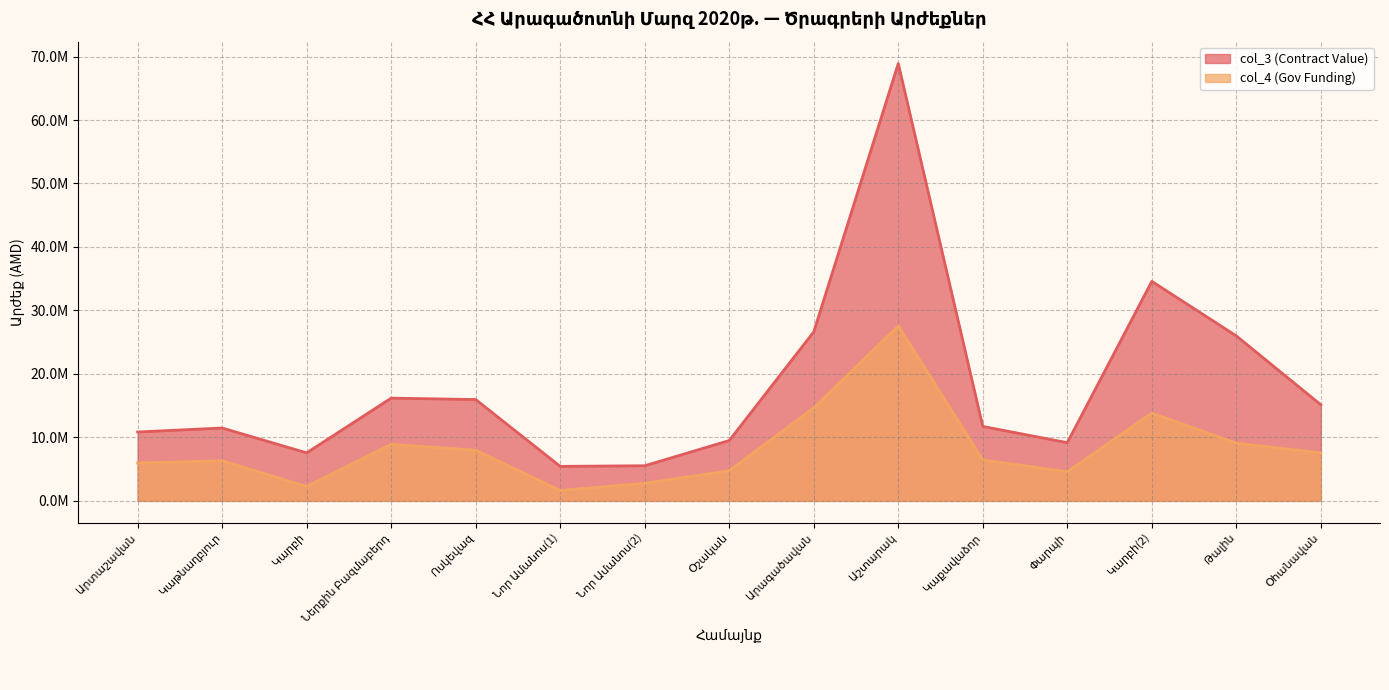

True or false: col_3 (Contract Value) and col_4 (Gov Funding) cross at least once.

False